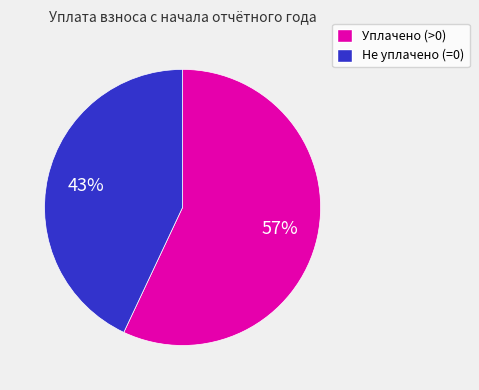

Is it true that Не уплачено (=0) is 36% of the pie?

False